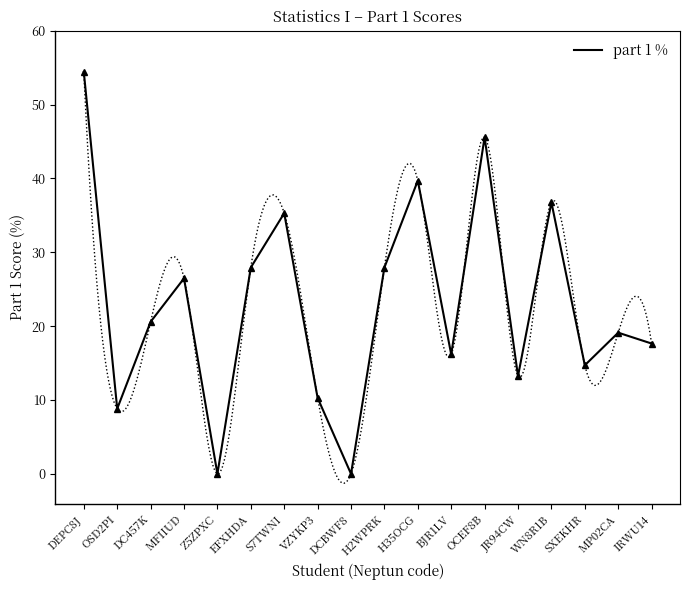

Reading left to right, list all the values displayed in this chart.

54.4	8.8	20.6	26.5	0.0	27.9	35.3	10.3	0.0	27.9	39.7	16.2	45.6	13.2	36.8	14.7	19.1	17.6